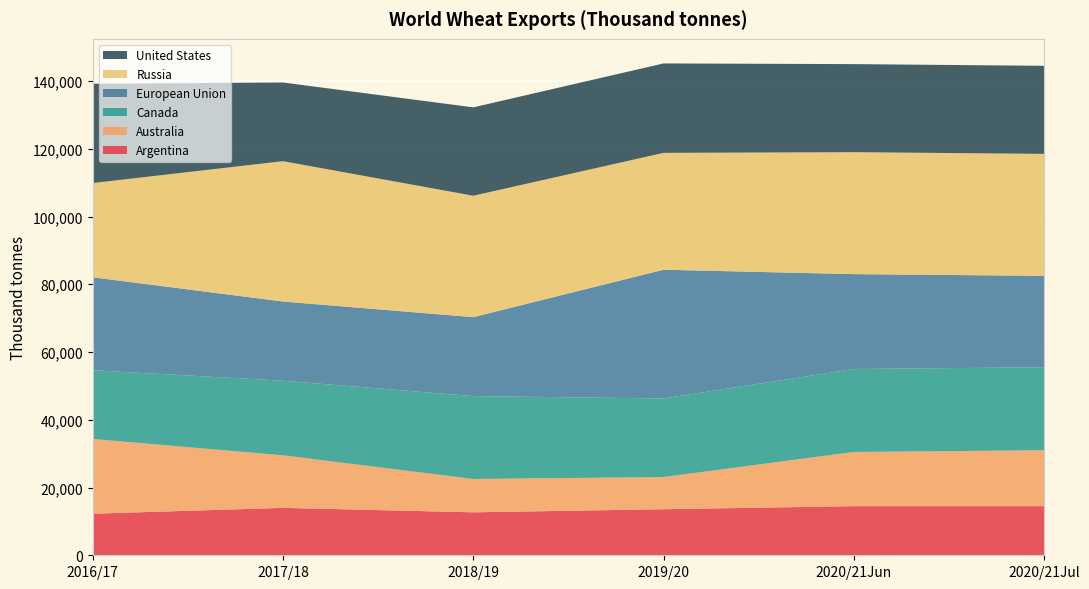

Reading left to right, extract all data points from this chart.

Argentina: 2016/17=12275	2017/18=14000	2018/19=12680	2019/20=13600	2020/21Jun=14500	2020/21Jul=14500
Australia: 2016/17=22061	2017/18=15512	2018/19=9835	2019/20=9500	2020/21Jun=16000	2020/21Jul=16500
Canada: 2016/17=20297	2017/18=22019	2018/19=24476	2019/20=23200	2020/21Jun=24500	2020/21Jul=24500
European Union: 2016/17=27439	2017/18=23383	2018/19=23310	2019/20=38000	2020/21Jun=28000	2020/21Jul=27000
Russia: 2016/17=27815	2017/18=41431	2018/19=35838	2019/20=34500	2020/21Jun=36000	2020/21Jul=36000
United States: 2016/17=29318	2017/18=23230	2018/19=26093	2019/20=26400	2020/21Jun=26000	2020/21Jul=26000